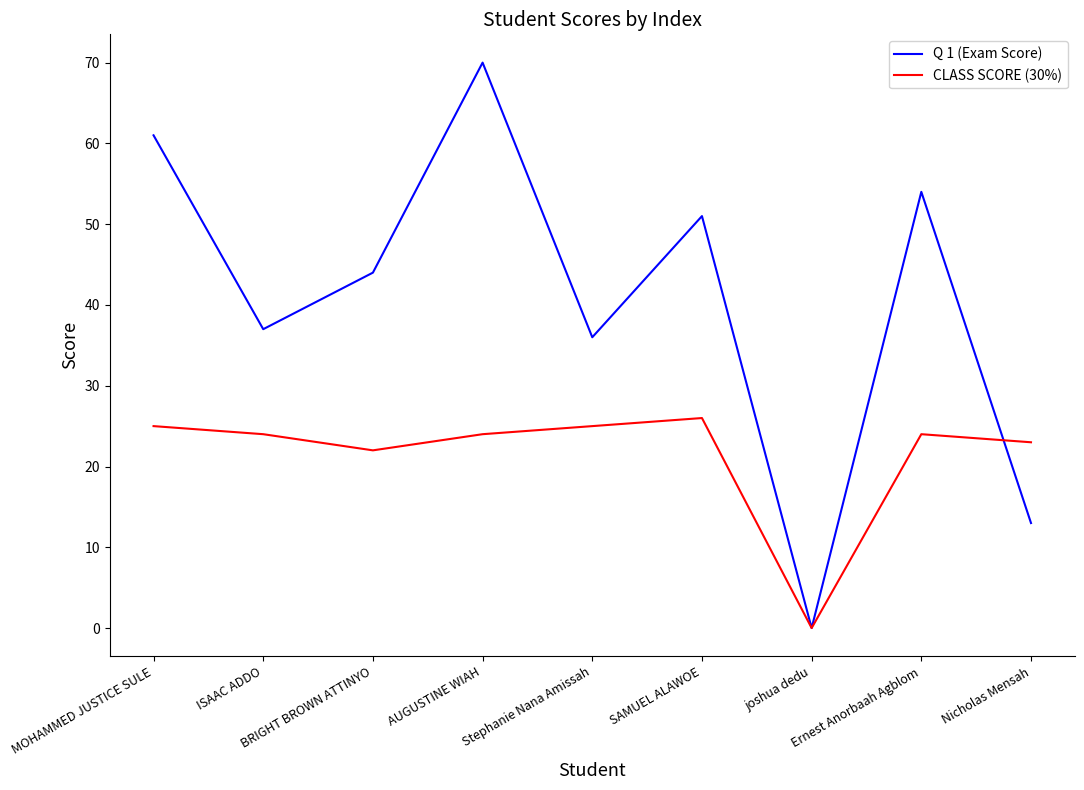

Which series has the widest spread of values?

Q 1 (Exam Score)